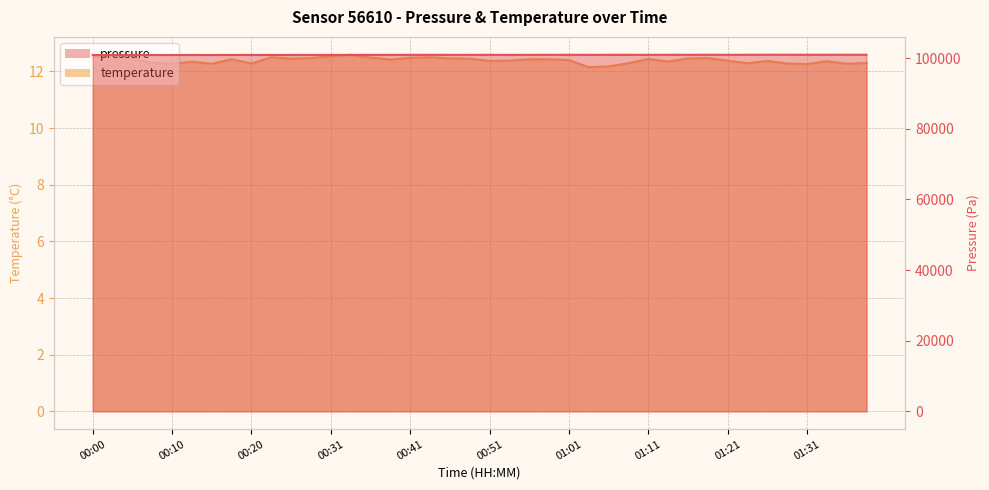

Reading left to right, transcribe all the data shown in this chart.

pressure: 00:00=100843.0	00:03=100851.5	00:05=100862.2	00:08=100859.0	00:10=100857.3	00:13=100863.3	00:15=100856.5	00:18=100873.5	00:20=100866.9	00:23=100864.7	00:26=100870.9	00:28=100879.5	00:31=100883.7	00:33=100888.8	00:36=100893.4	00:38=100891.8	00:41=100896.9	00:43=100905.5	00:46=100902.2	00:48=100899.6	00:51=100904.1	00:53=100892.8	00:56=100903.9	00:58=100906.5	01:01=100910.1	01:04=100901.9	01:06=100909.7	01:09=100910.3	01:11=100905.7	01:14=100917.2	01:16=100914.3	01:19=100921.2	01:21=100913.6	01:24=100918.2	01:26=100932.8	01:29=100926.8	01:31=100920.8	01:34=100924.1	01:36=100929.5	01:39=100927.7
temperature: 00:00=12.5	00:03=12.6	00:05=12.5	00:08=12.3	00:10=12.3	00:13=12.3	00:15=12.3	00:18=12.4	00:20=12.3	00:23=12.5	00:26=12.4	00:28=12.5	00:31=12.5	00:33=12.6	00:36=12.5	00:38=12.4	00:41=12.5	00:43=12.5	00:46=12.5	00:48=12.4	00:51=12.4	00:53=12.4	00:56=12.4	00:58=12.4	01:01=12.4	01:04=12.2	01:06=12.2	01:09=12.3	01:11=12.4	01:14=12.3	01:16=12.5	01:19=12.5	01:21=12.4	01:24=12.3	01:26=12.4	01:29=12.3	01:31=12.3	01:34=12.4	01:36=12.3	01:39=12.3